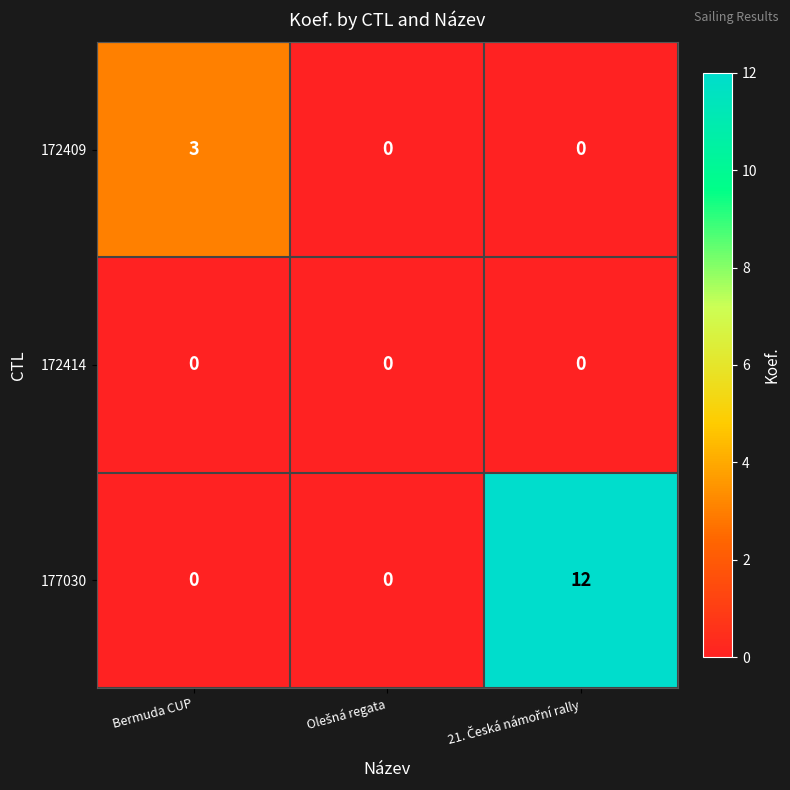

List the series in order of their peak value, highest first.

177030, 172409, 172414